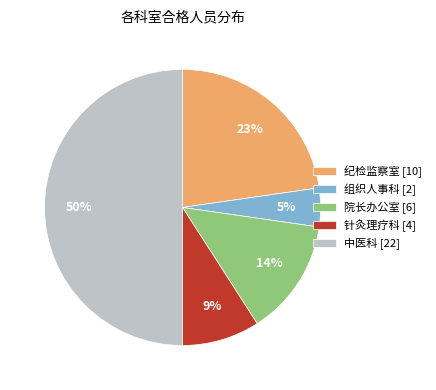

The 组织人事科 slice represents 5% of the pie. True or false?

True